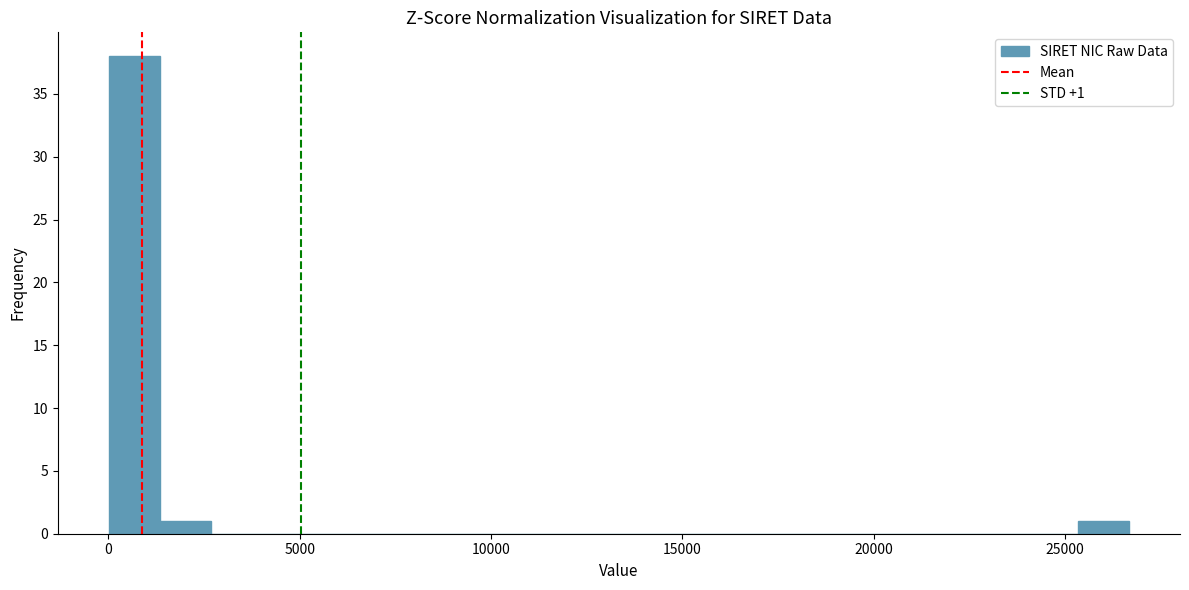

Read against the x-axis, roughly where is the centre of the tallest bar?

500